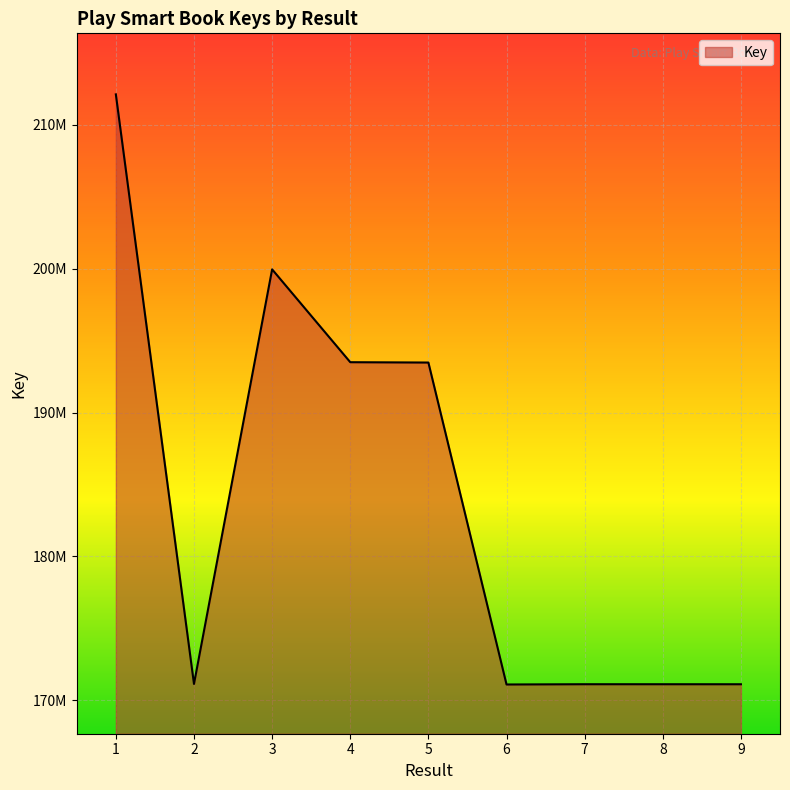

Reading right to left, extract all data points from this chart.

171118895	171119935	171120698	171102277	193478460	193502128	199954373	171140921	212116802